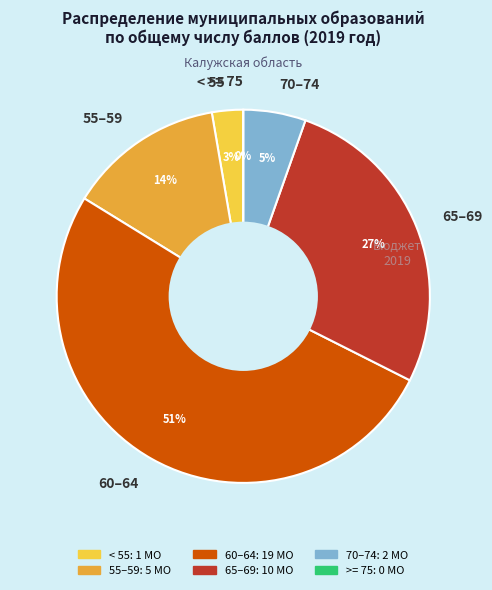

Is it true that 3 is 8% of the pie?

True